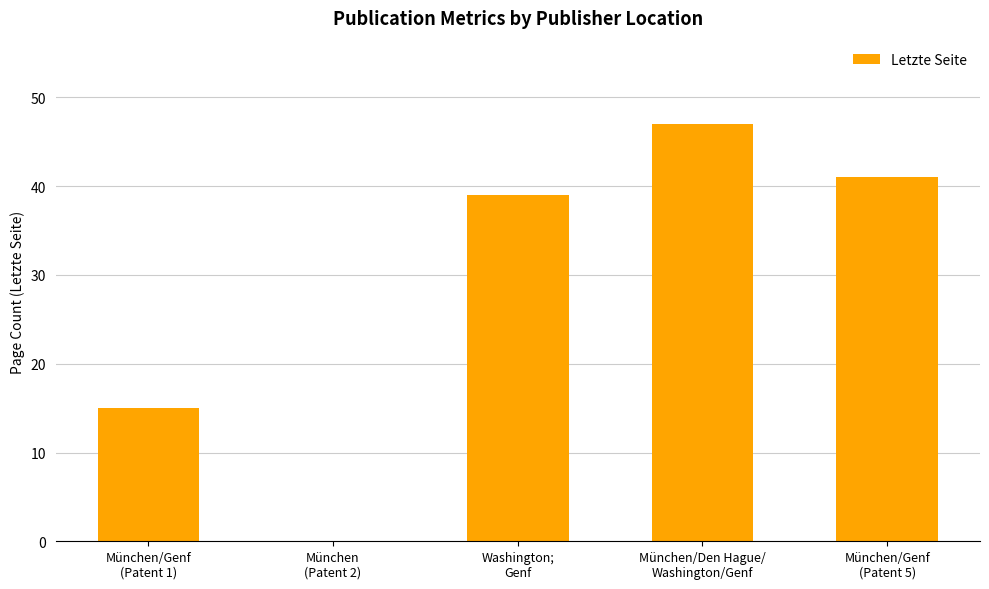

Reading left to right, list all the values displayed in this chart.

München/Genf
(Patent 1)=15	München
(Patent 2)=0	Washington;
Genf=39	München/Den Hague/
Washington/Genf=47	München/Genf
(Patent 5)=41